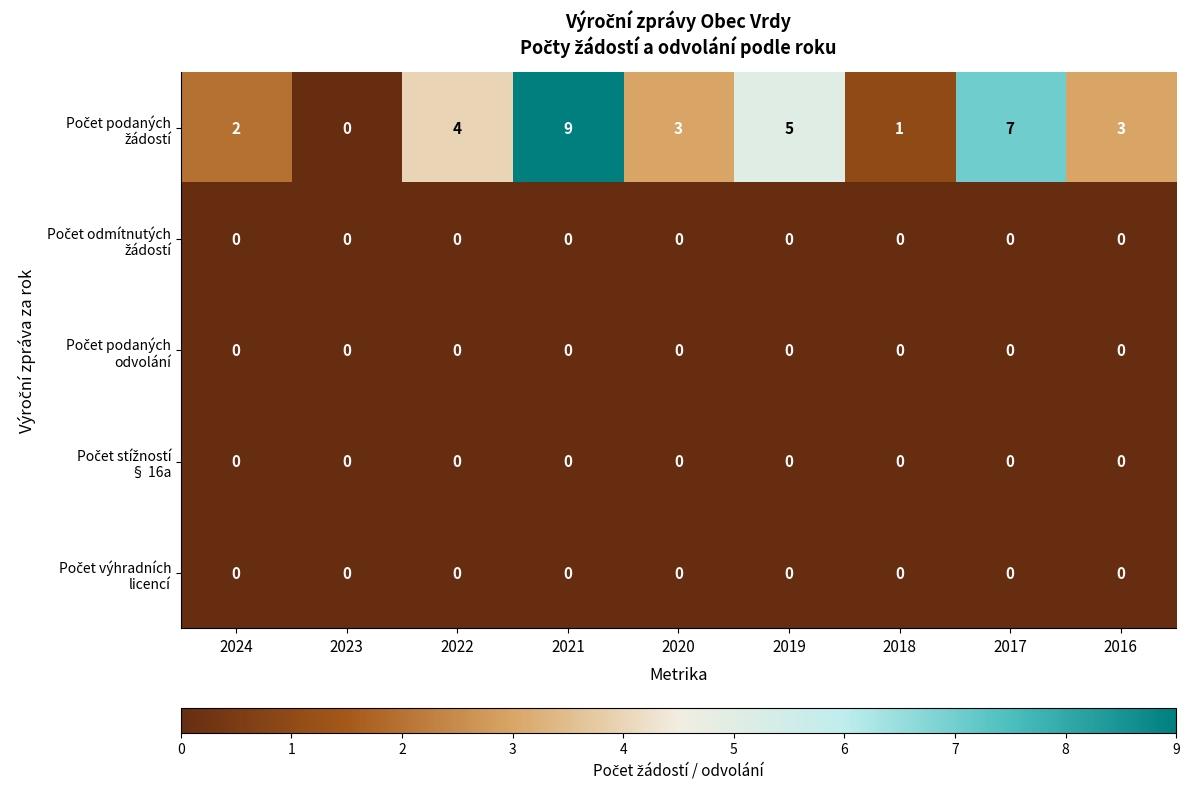

At which category is the sum across all series the highest?

2021